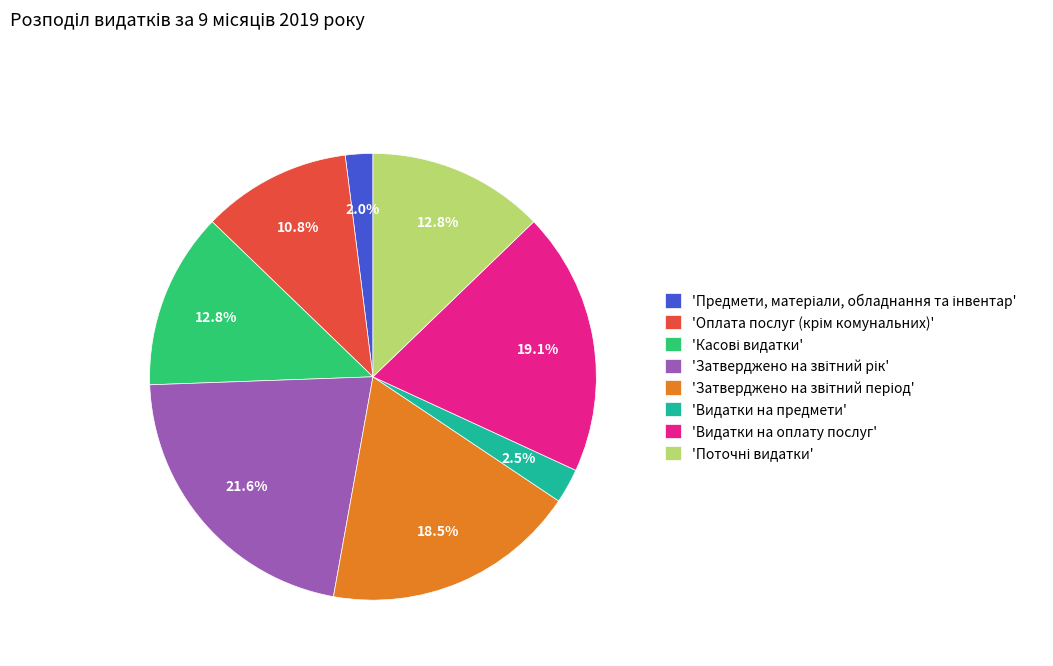

Does any single category account for the majority?

No